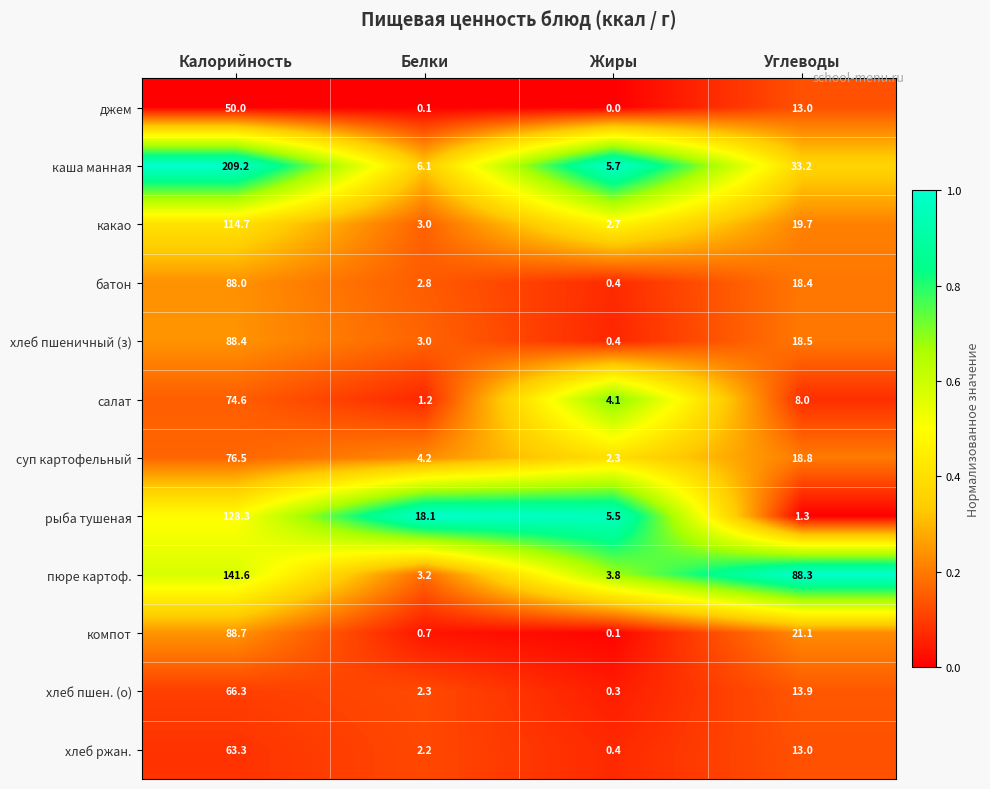

How many distinct data groups are displayed?

12